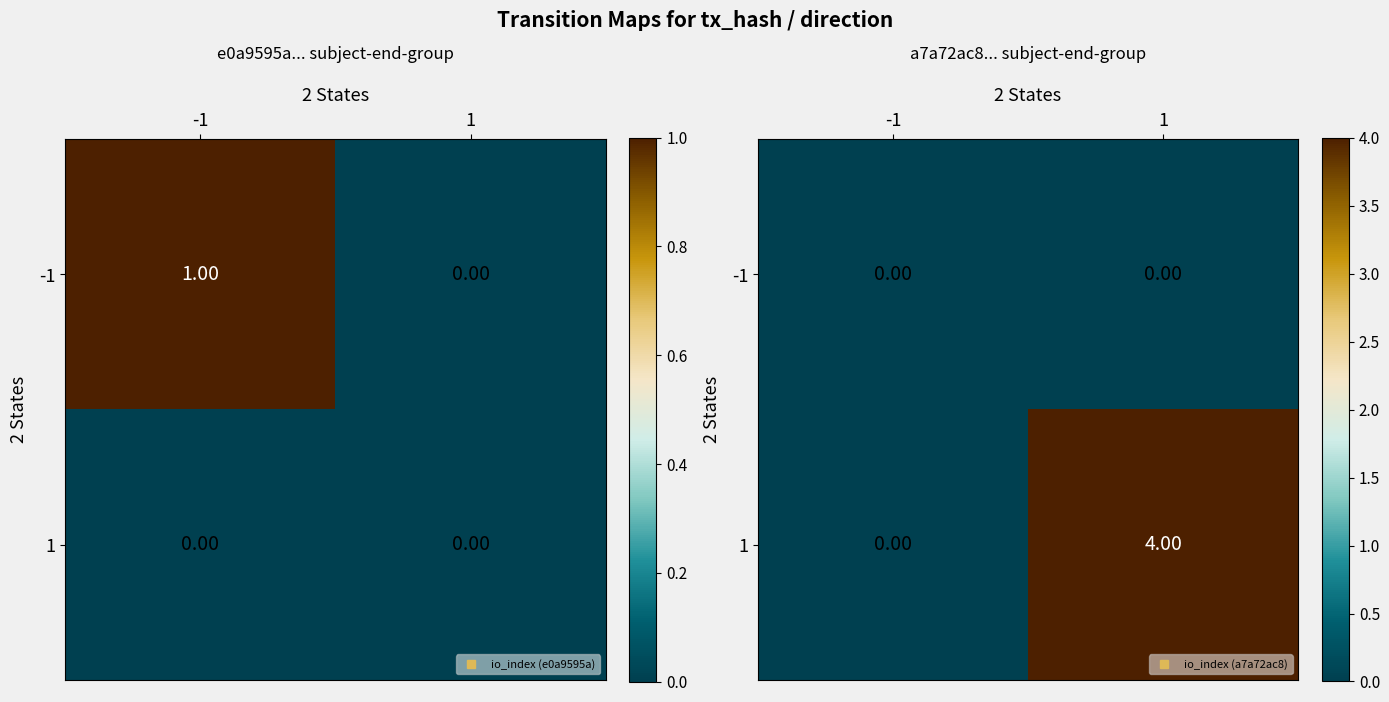

At which category is the sum across all series the highest?

1